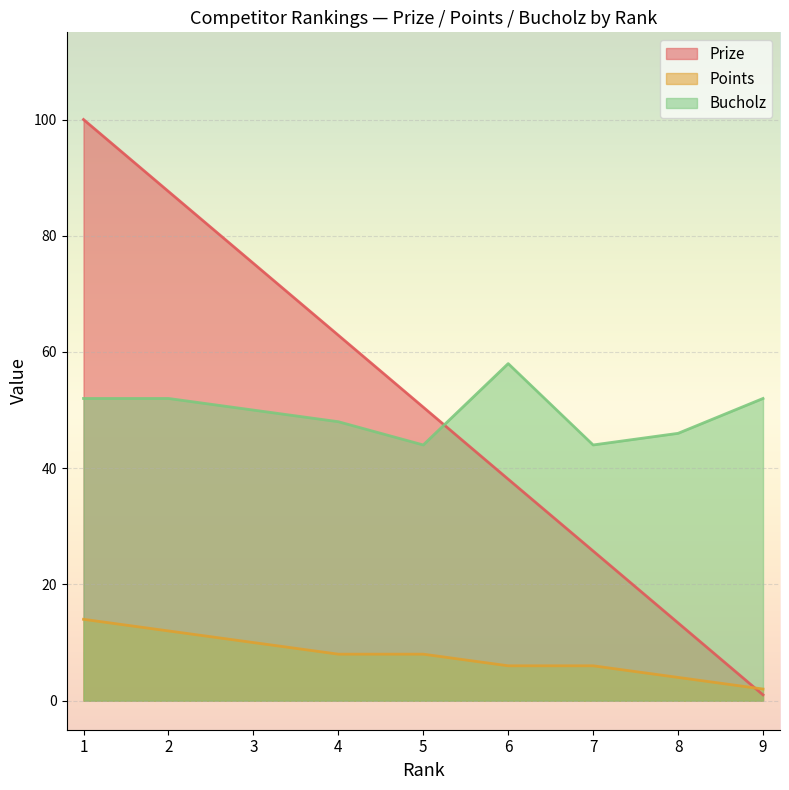

Which category has the highest value in the Points series?

1